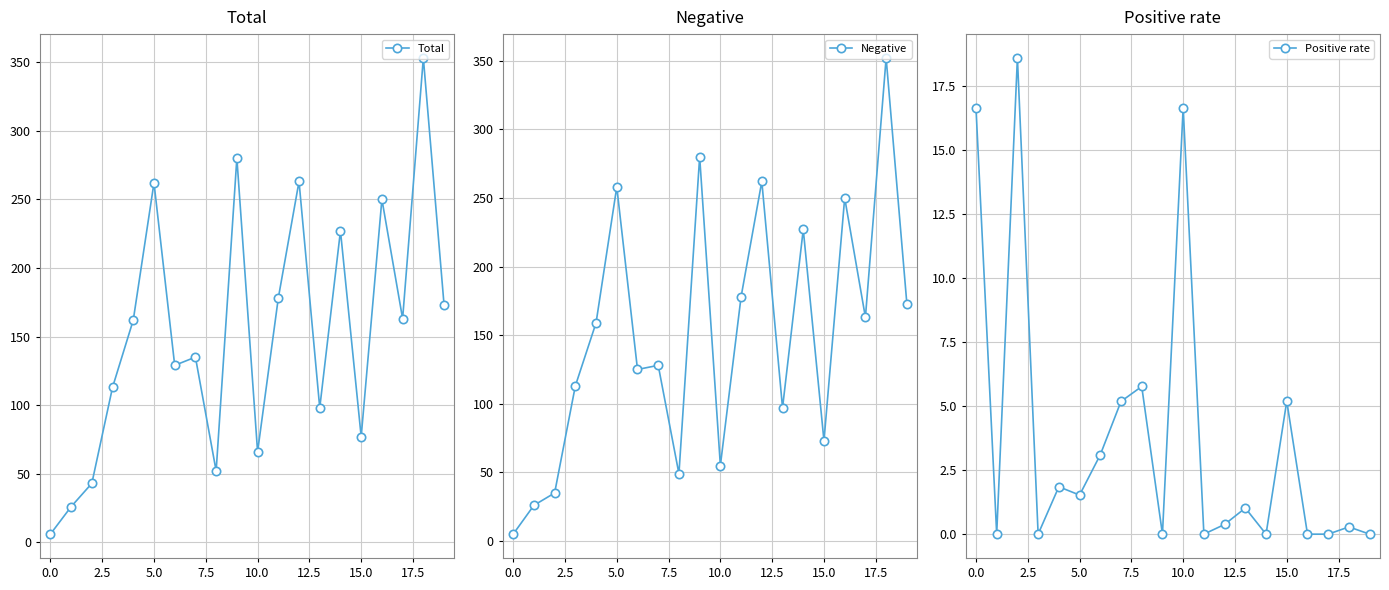

How many distinct data groups are displayed?

3